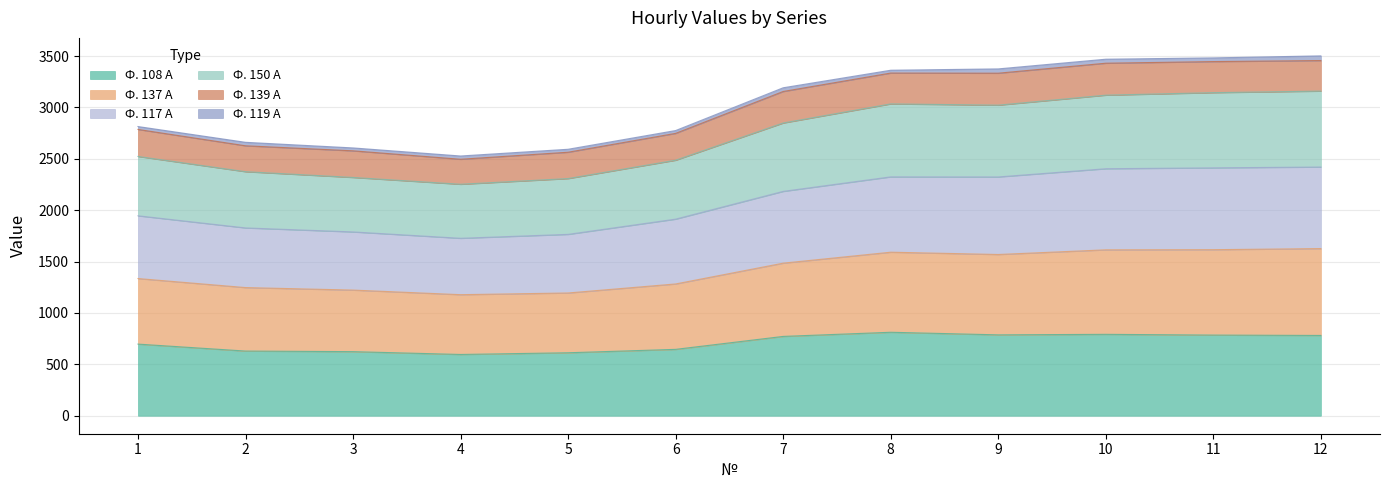

At which category does the chart reach its minimum across all series?

4